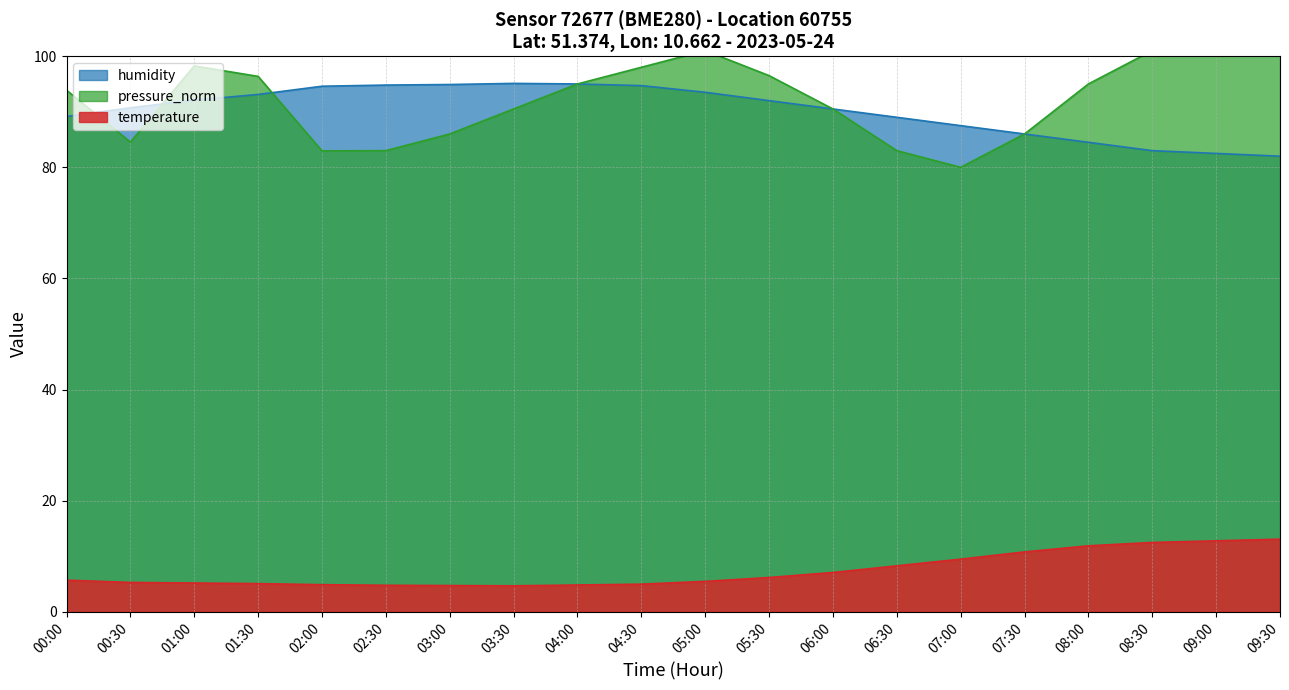

List the labels in order of humidity value, smallest first.

09:30, 09:00, 08:30, 08:00, 07:30, 07:00, 06:30, 00:00, 06:00, 00:30, 05:30, 01:00, 01:30, 05:00, 02:00, 04:30, 02:30, 03:00, 04:00, 03:30